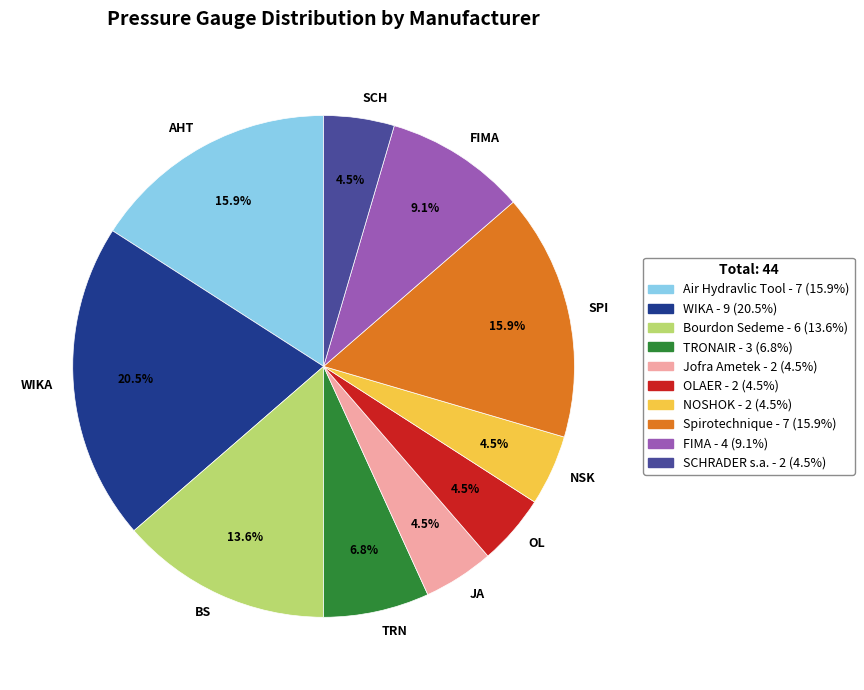

What is the ratio of the value at SPI to the value at AHT?

1.0